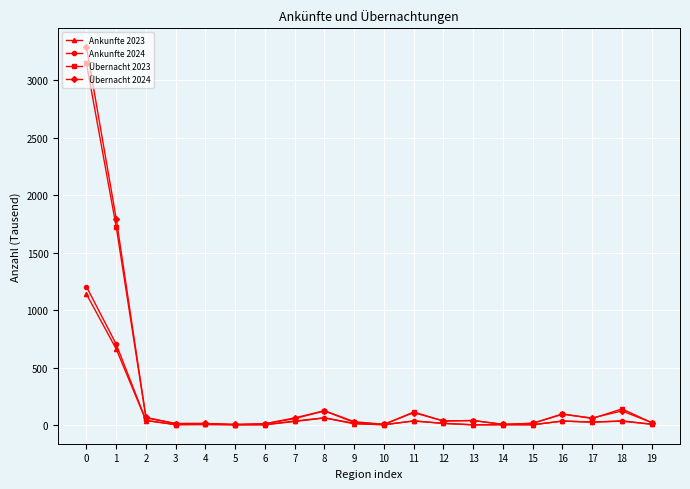

True or false: Übernacht 2023 has more than 1 interior local peaks.

True